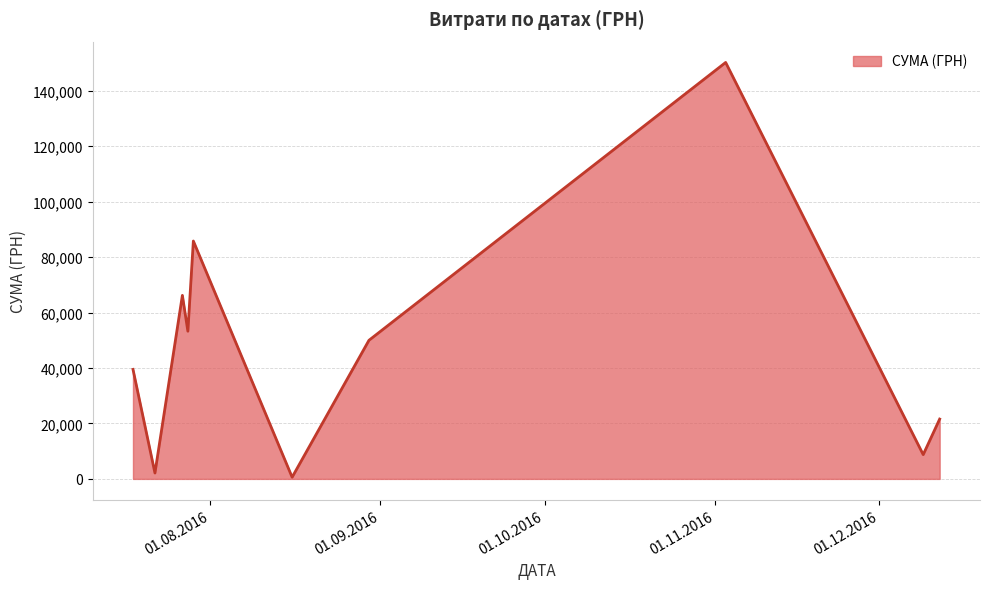

What is the maximum value shown in the chart?

150216.7